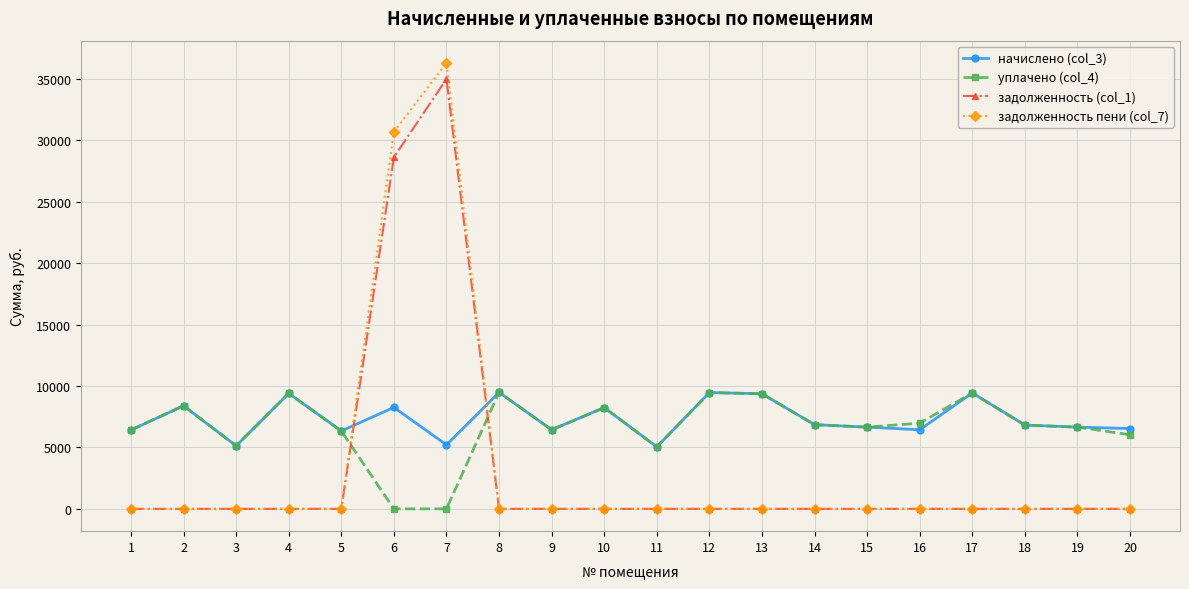

Is the value of уплачено (col_4) at 20 greater than the value of задолженность пени (col_7) at 16?

Yes